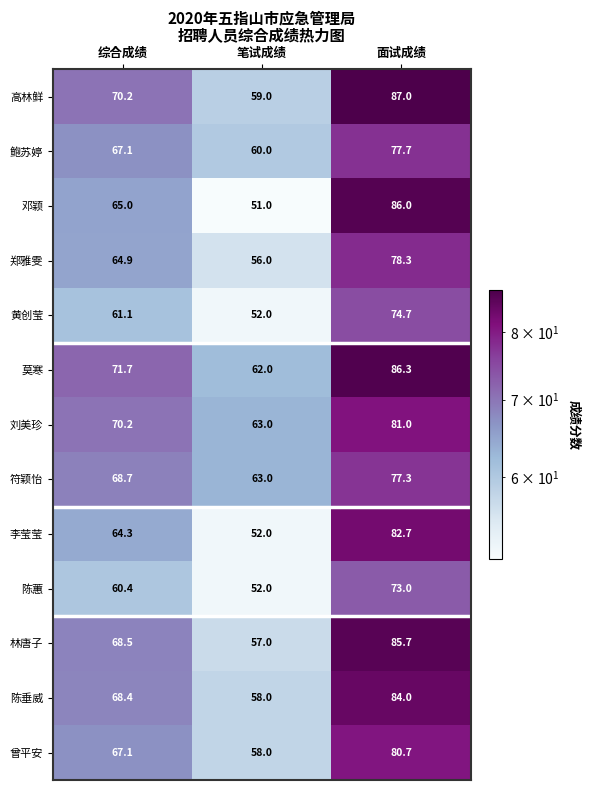

What value does the 刘美珍 series have at 综合成绩?

70.2